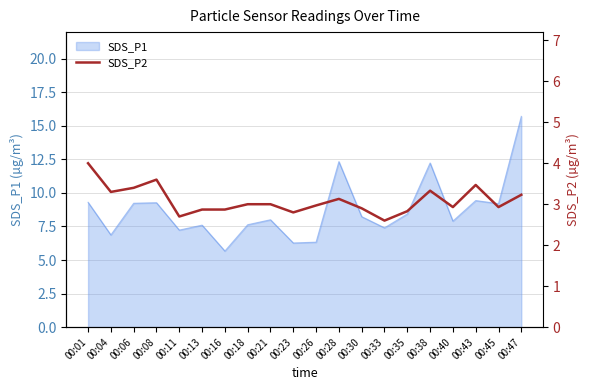

Reading left to right, what are all the values shown in this chart?

00:01=4.0	00:04=3.3	00:06=3.4	00:08=3.6	00:11=2.7	00:13=2.9	00:16=2.9	00:18=3.0	00:21=3.0	00:23=2.8	00:26=3.0	00:28=3.1	00:30=2.9	00:33=2.6	00:35=2.8	00:38=3.3	00:40=2.9	00:43=3.5	00:45=2.9	00:47=3.2